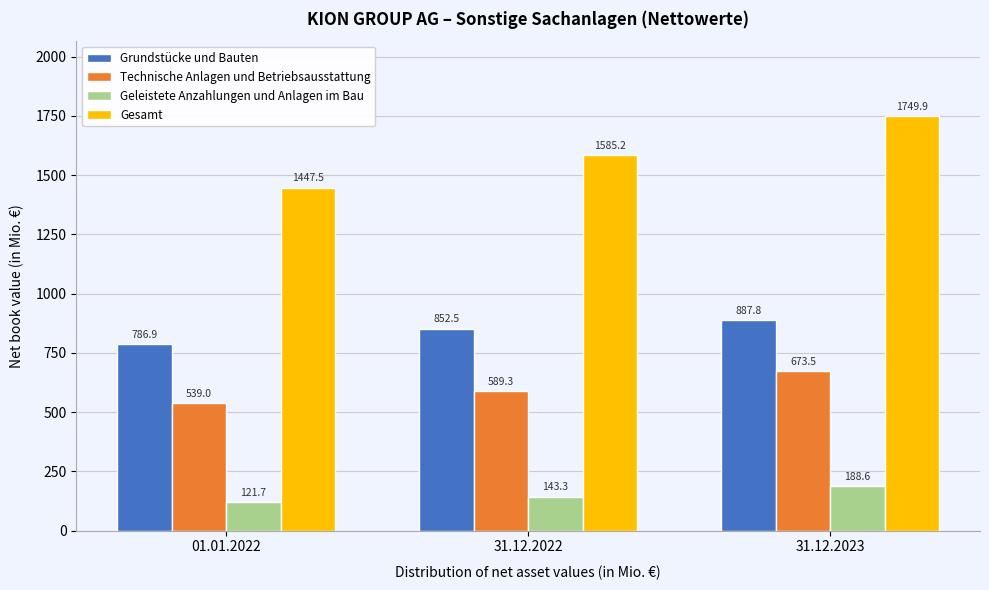

Reading left to right, what are all the values shown in this chart?

Grundstücke und Bauten: 786.9	852.5	887.8
Technische Anlagen und Betriebsausstattung: 539.0	589.3	673.5
Geleistete Anzahlungen und Anlagen im Bau: 121.7	143.3	188.6
Gesamt: 1447.5	1585.2	1749.9